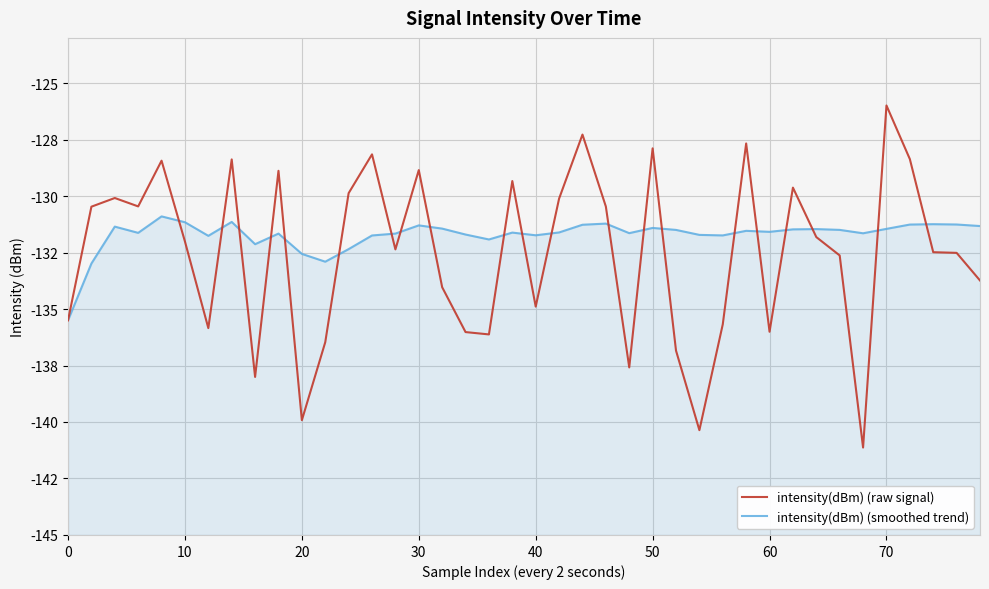

True or false: intensity(dBm) (smoothed trend) and intensity(dBm) (raw signal) intersect in this chart.

True